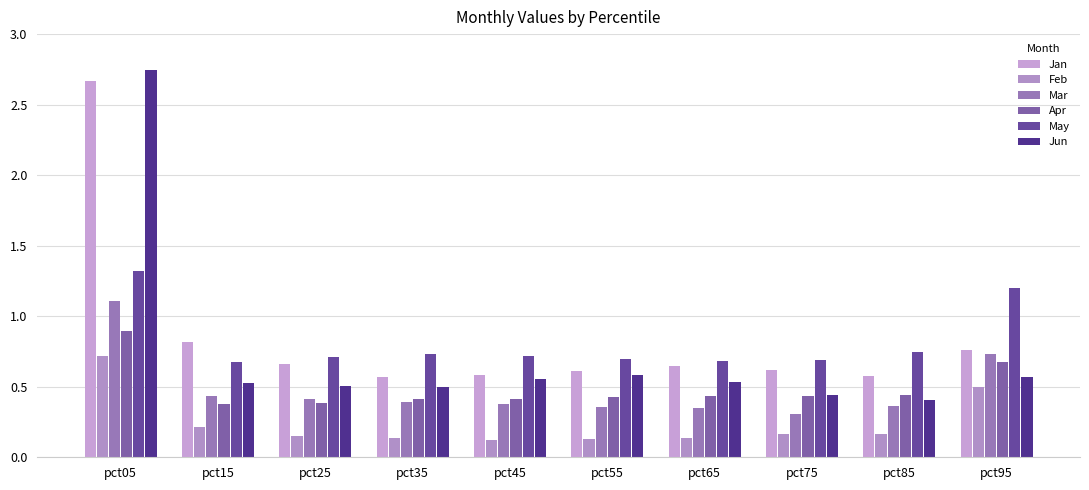

What are all the series names shown in the legend?

Jan, Feb, Mar, Apr, May, Jun